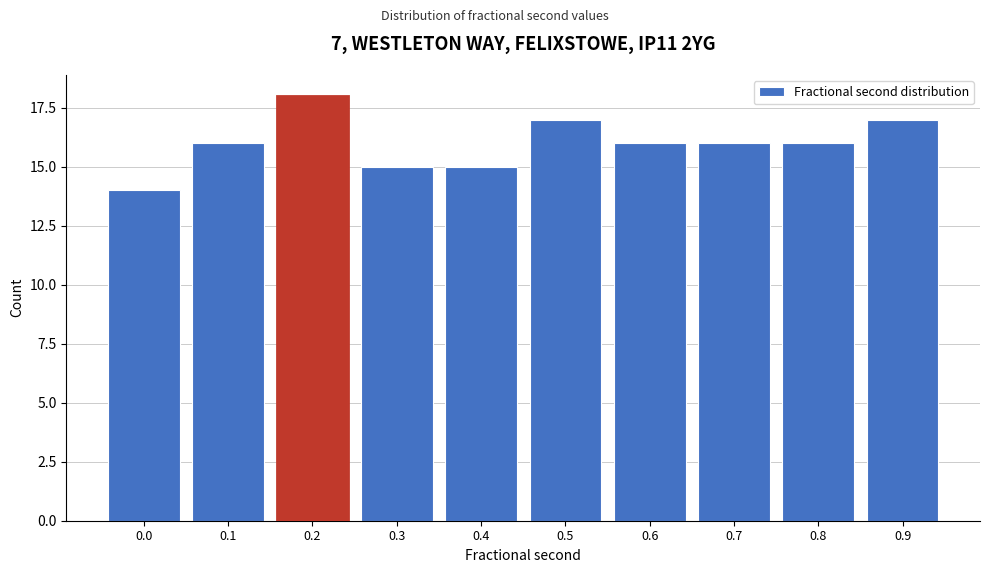

Reading left to right, transcribe all the data shown in this chart.

14	16	18	15	15	17	16	16	16	17